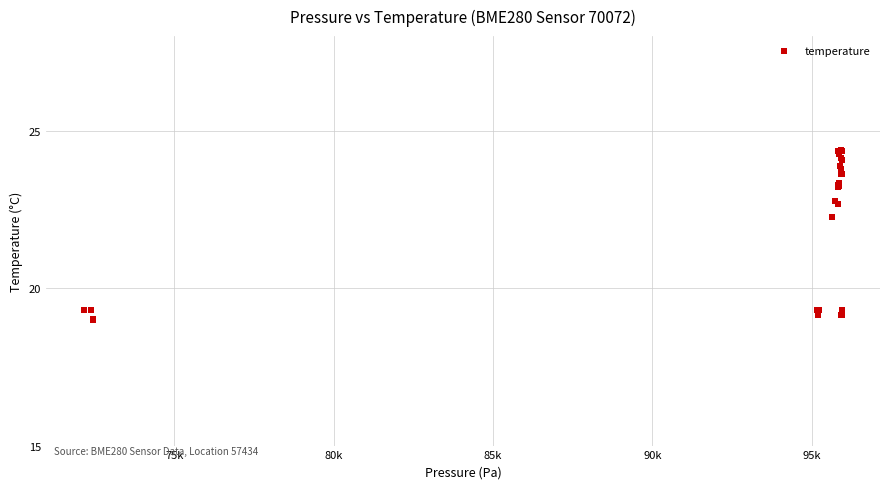

What Y value in the scatter plot is closest to 21?

22.3